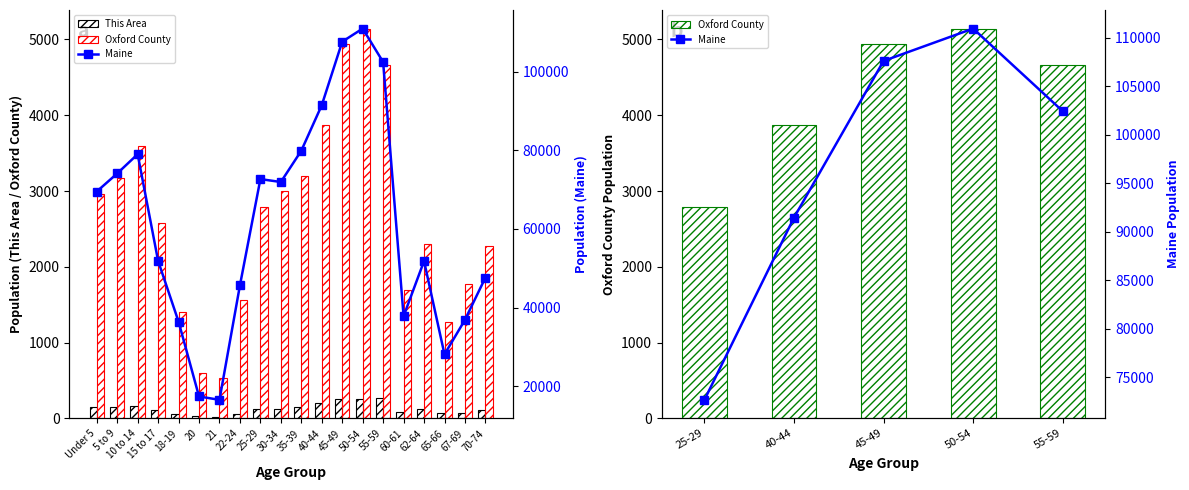

Reading left to right, what are all the values shown in this chart?

This Area: Under 5=144	5 to 9=152	10 to 14=167	15 to 17=117	18-19=58	20=31	21=21	22-24=56	25-29=129	30-34=126	35-39=150	40-44=198	45-49=251	50-54=256	55-59=266	60-61=89	62-64=122	65-66=68	67-69=75	70-74=108
Oxford County: Under 5=2967	5 to 9=3167	10 to 14=3600	15 to 17=2583	18-19=1405	20=597	21=530	22-24=1565	25-29=2793	30-34=2994	35-39=3202	40-44=3872	45-49=4934	50-54=5132	55-59=4659	60-61=1691	62-64=2299	65-66=1270	67-69=1768	70-74=2268
Maine: Under 5=69520	5 to 9=74116	10 to 14=79013	15 to 17=51884	18-19=36426	20=17408	21=16566	22-24=45672	25-29=72681	30-34=71943	35-39=79905	40-44=91471	45-49=107619	50-54=110956	55-59=102441	60-61=37823	62-64=51837	65-66=28116	67-69=36898	70-74=47637